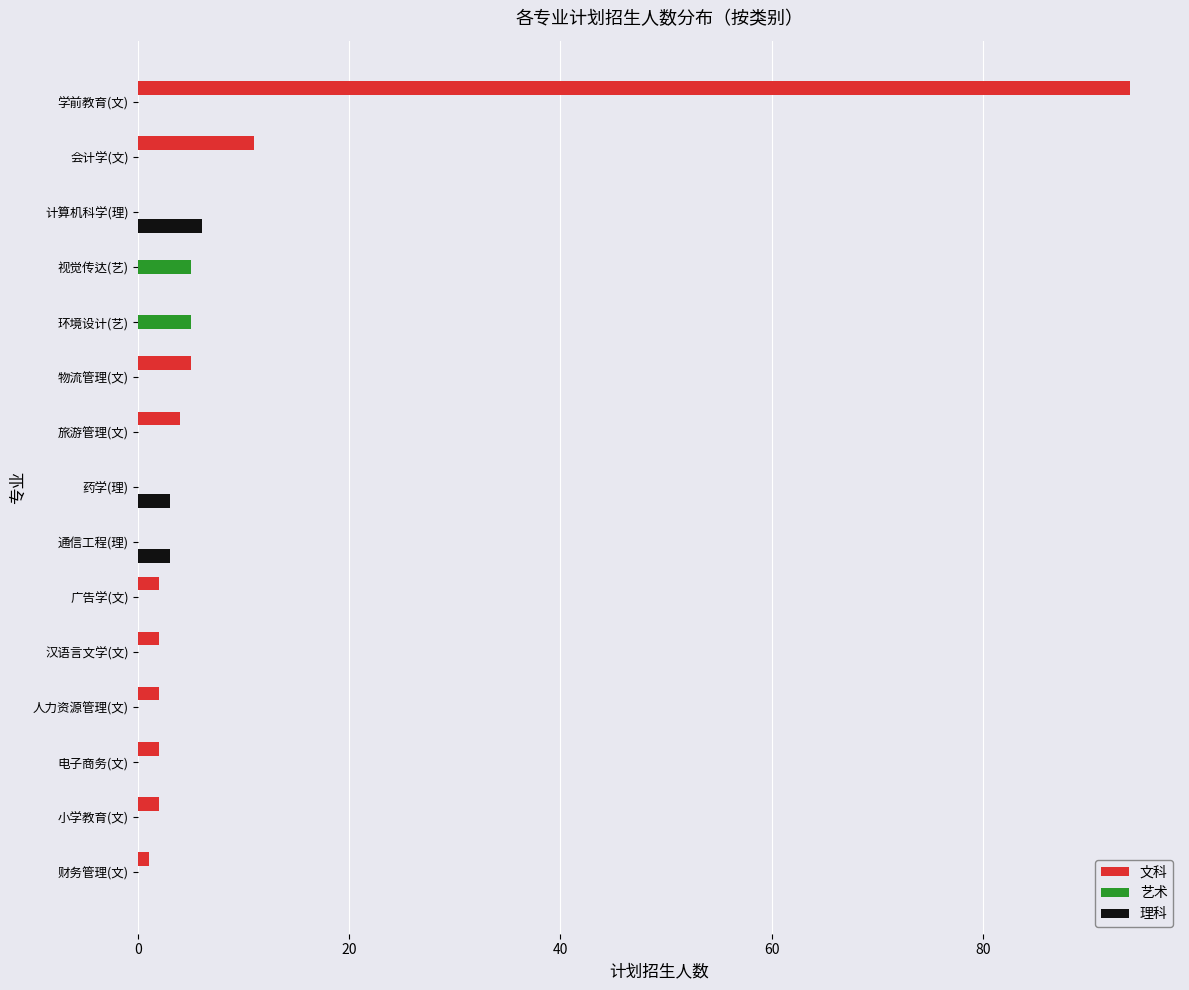

What is the sum of all 理科 values?

12